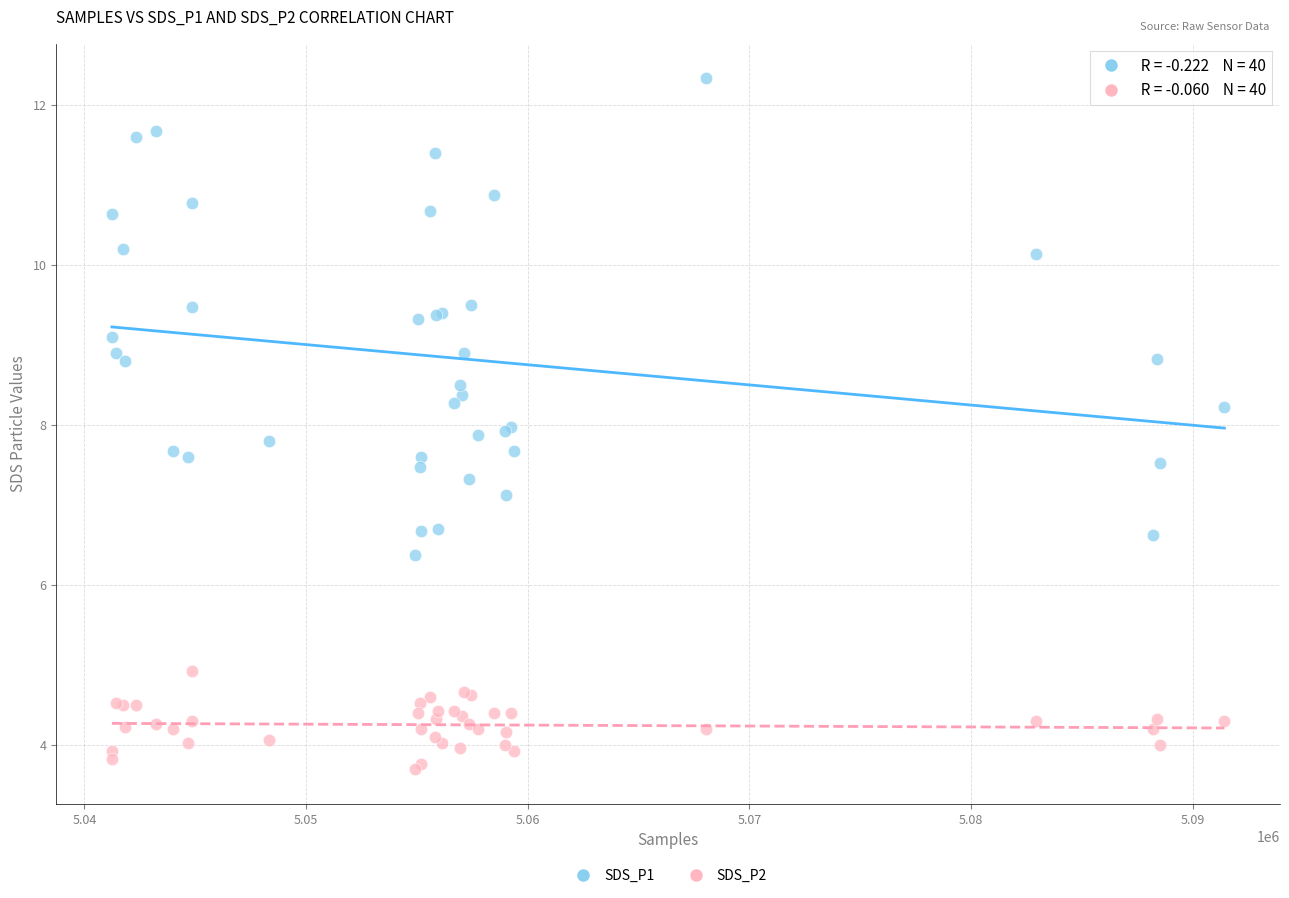

What are all the series names shown in the legend?

SDS_P1, SDS_P2